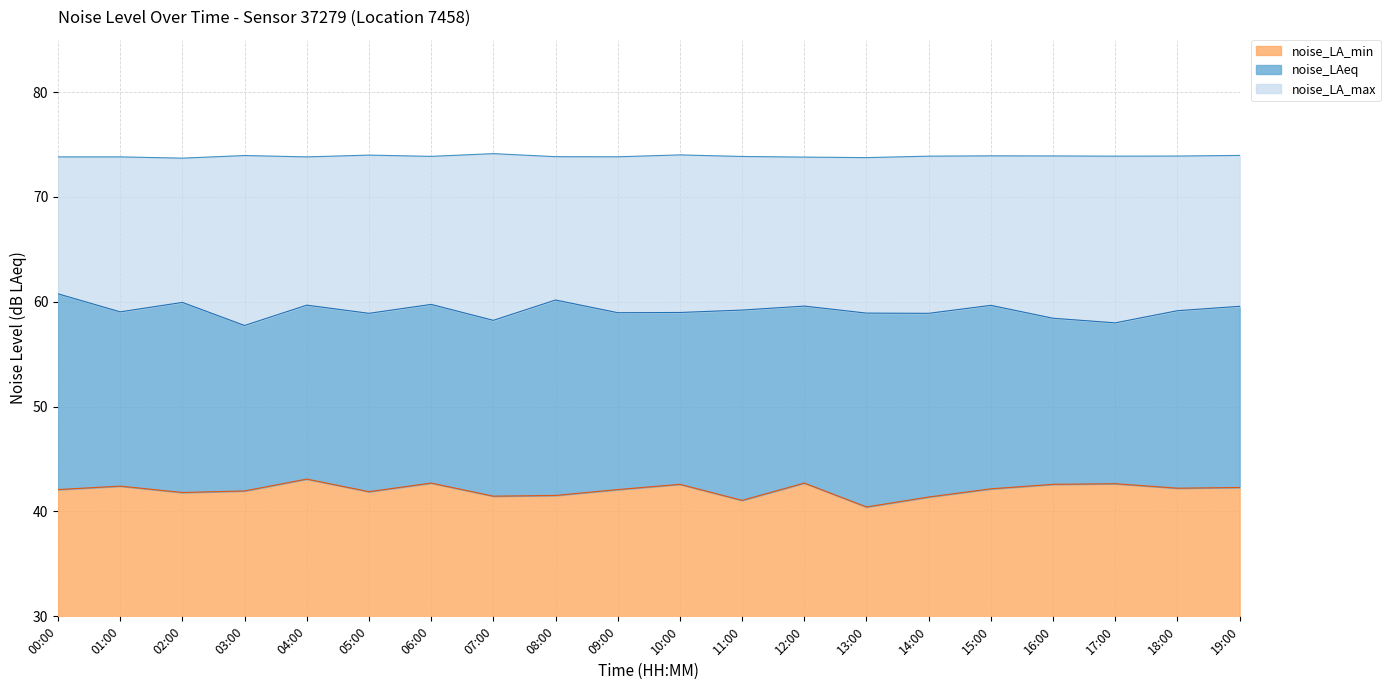

Between 05:00 and 07:00, which is larger?

05:00